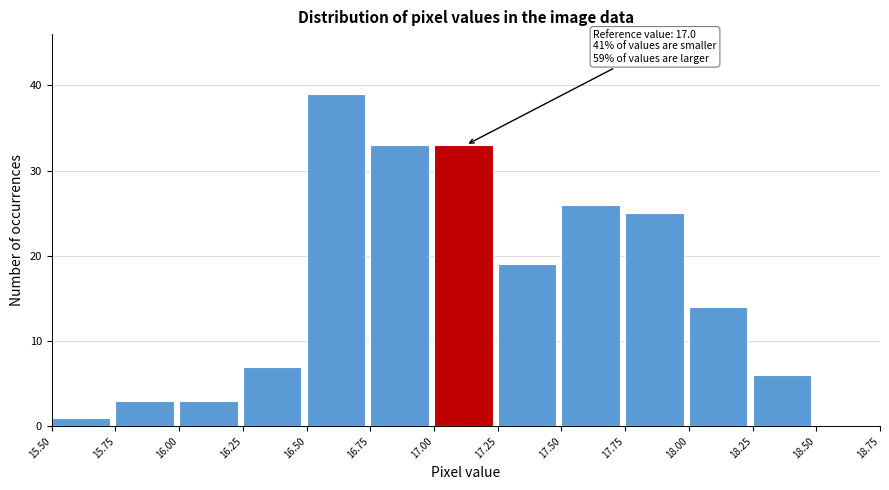

Which range on the x-axis has the tallest bar?

16.50 to 16.75